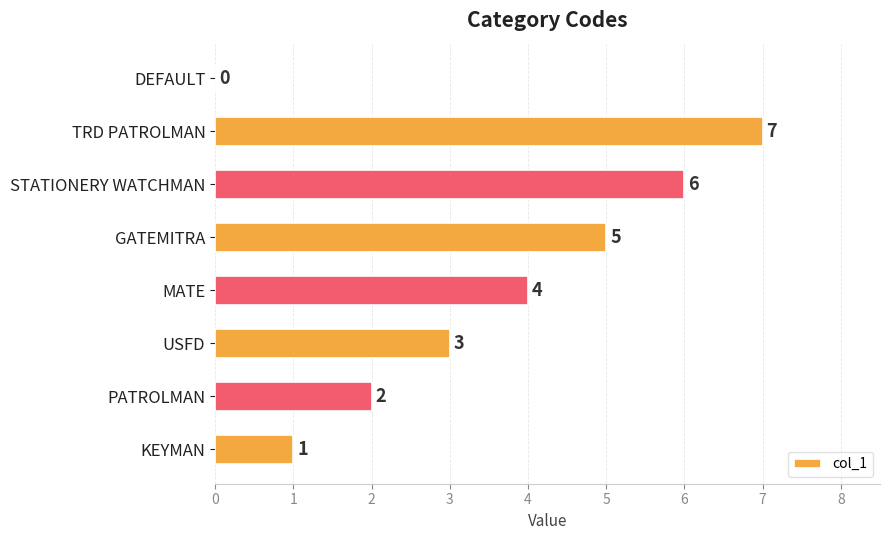

What is the change in value from TRD PATROLMAN to DEFAULT?

-7